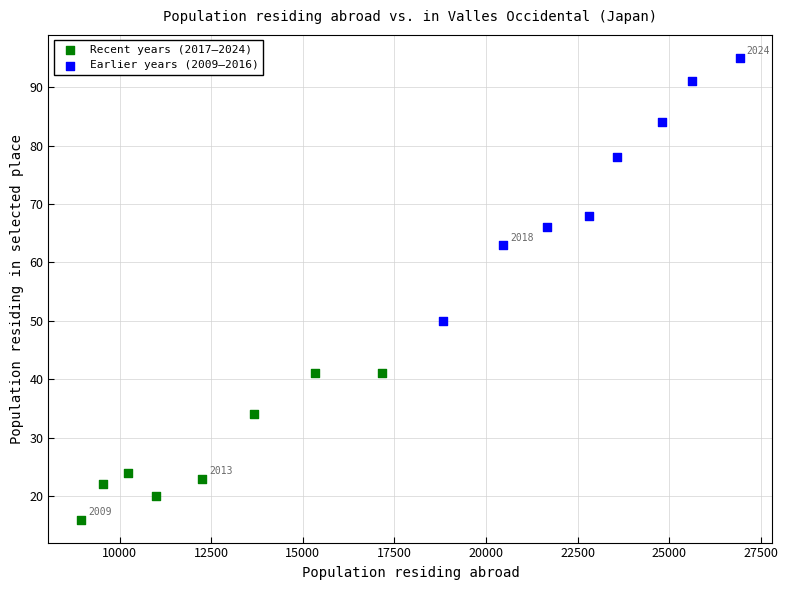

Which series has the widest spread of Y values?

Earlier years (2009–2016)